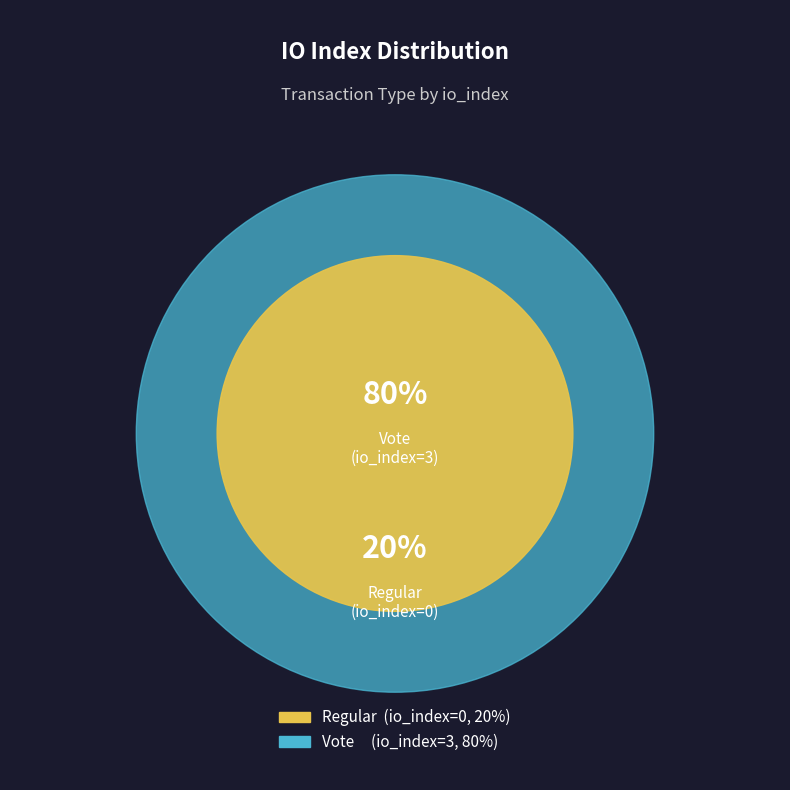

Which slice is the smallest?

Regular (index 0)